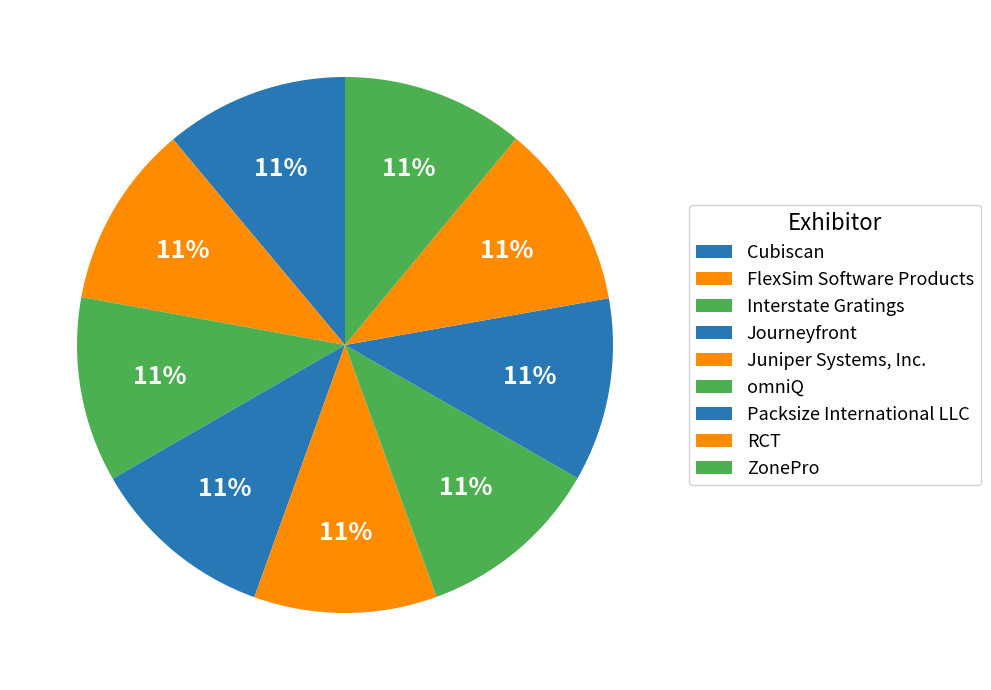

Count the number of slices in the pie.

9